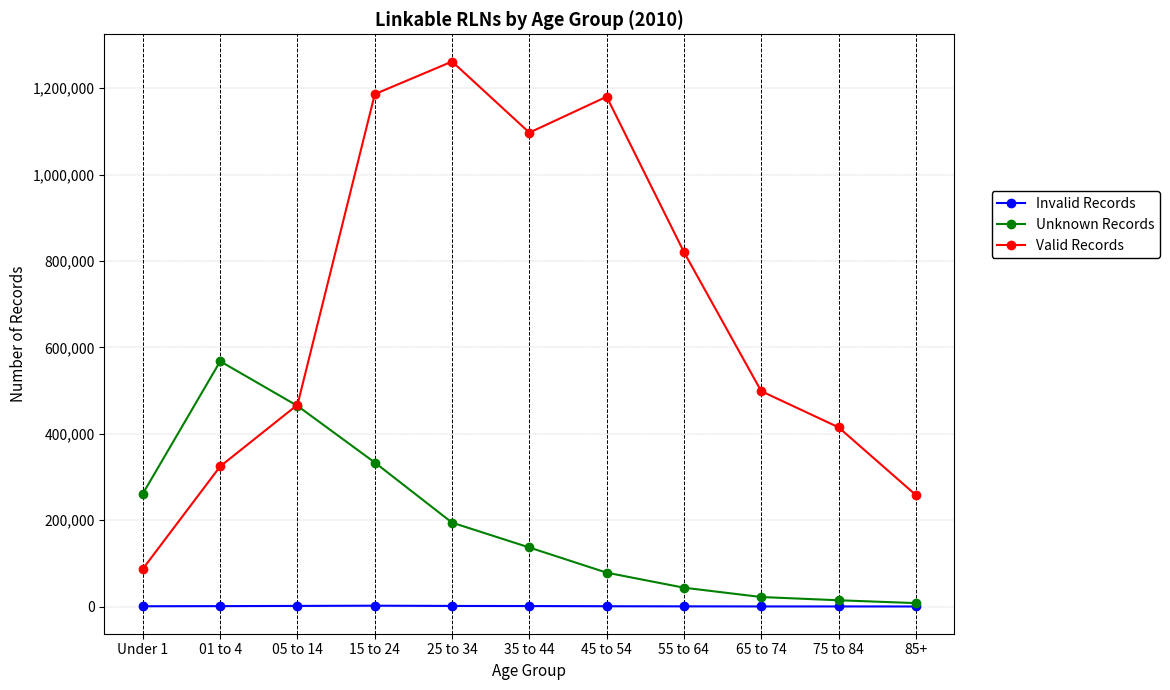

Which series changed the most between 01 to 4 and 55 to 64?

Unknown Records